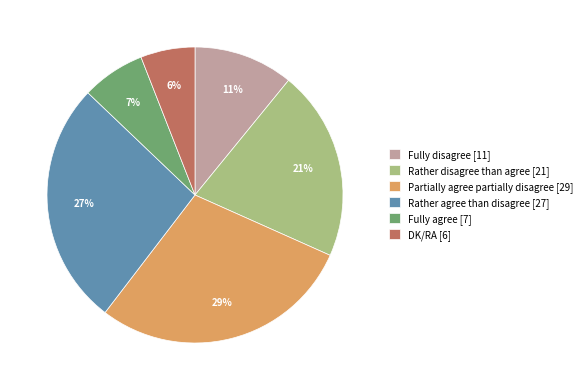

To the nearest percent, what percentage of the pie is Fully agree?

7%